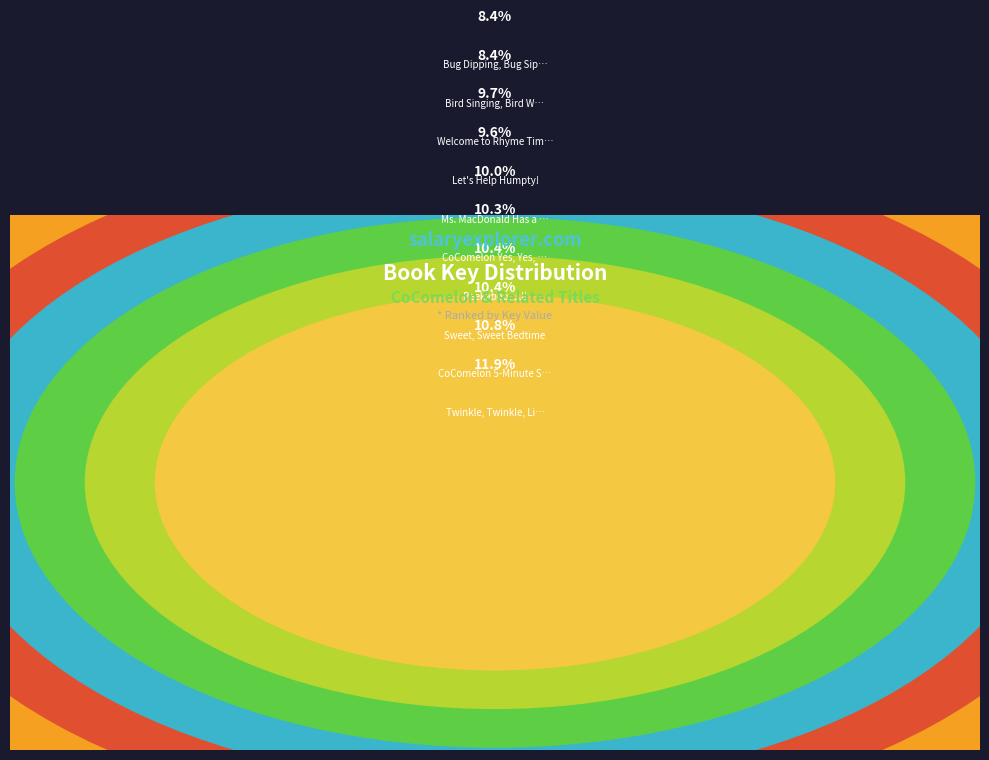

Does Let's Help Humpty! represent more than half of the total?

No